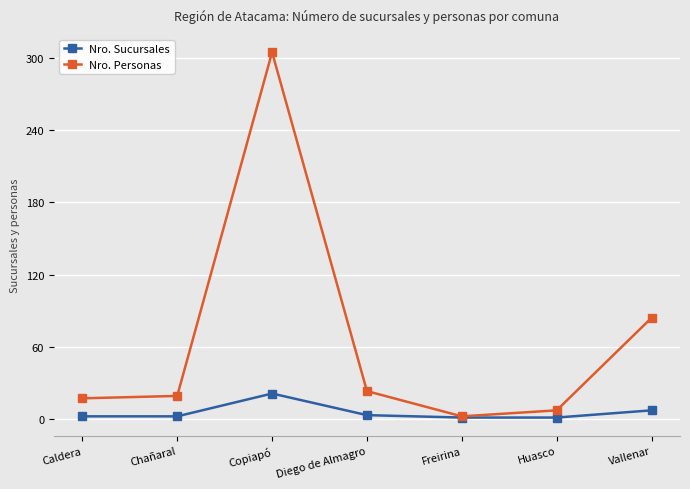

At which category does Nro. Personas reach its first local peak?

Copiapó